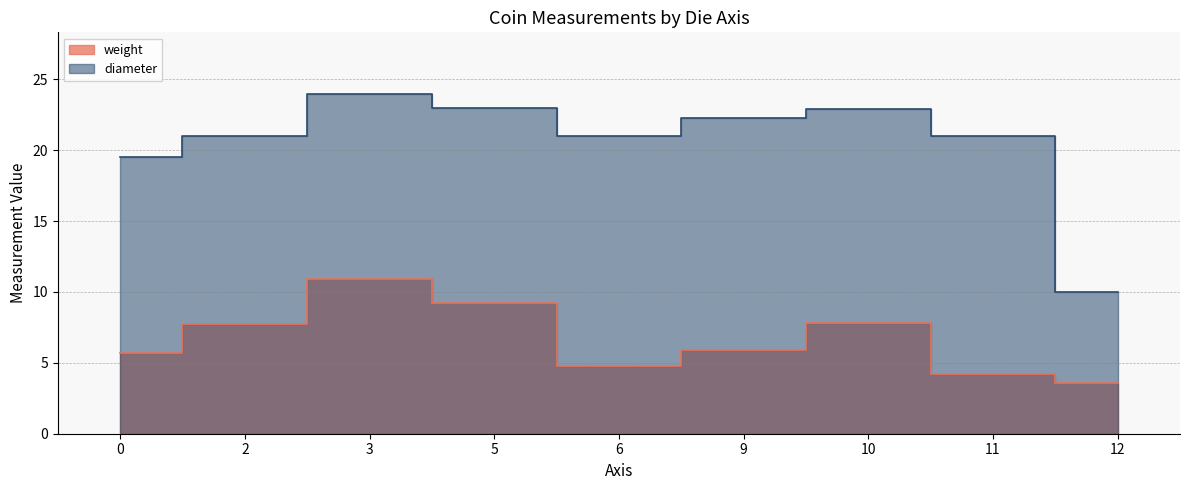

Rank the series by their maximum value, from highest to lowest.

diameter, weight